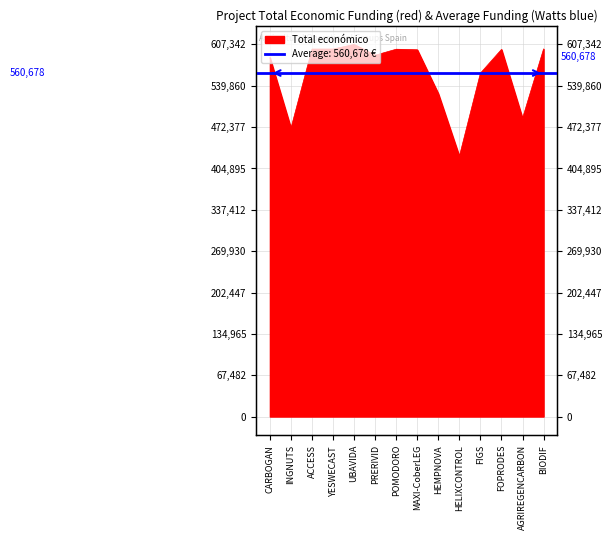

Is it true that the value at BIODIF is 599927?

True